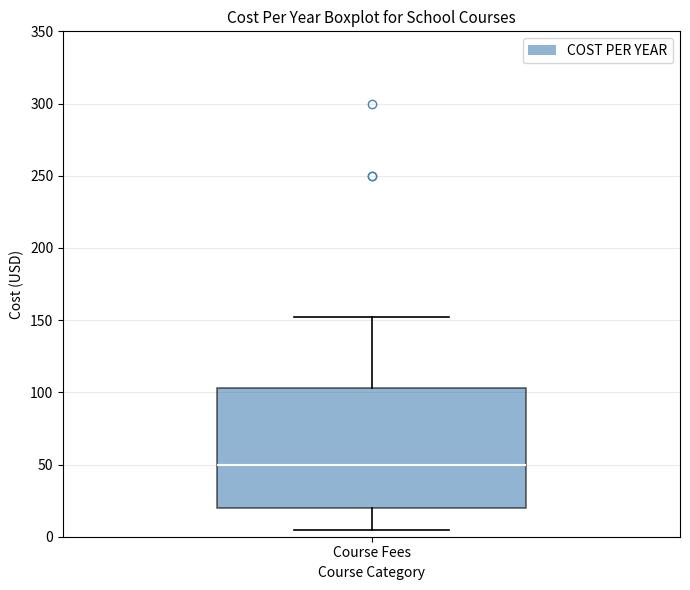

Transcribe this box plot: give where the median line is, the range the box spans, and where the two whiskers end, as read against the y-axis. The values are not printed on the chart, so give them approximately, as read against the axis.

median 50, box 20 to 105, whiskers 5 to 150